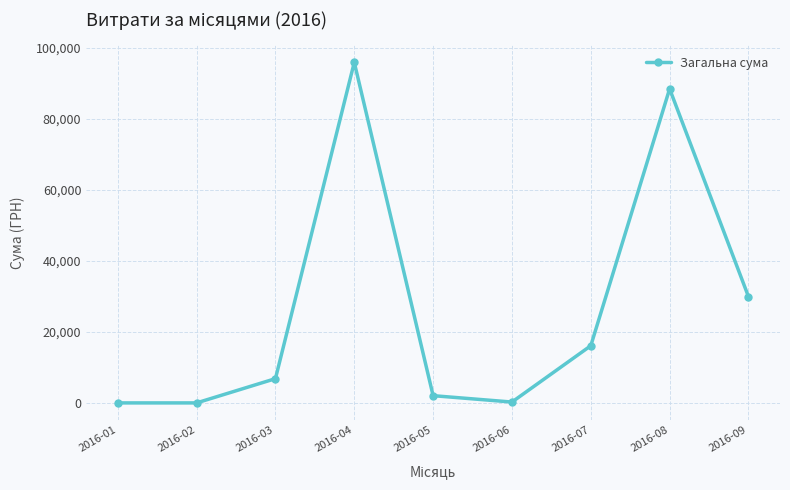

True or false: the data shows 21346.4 at 2016-07.

False